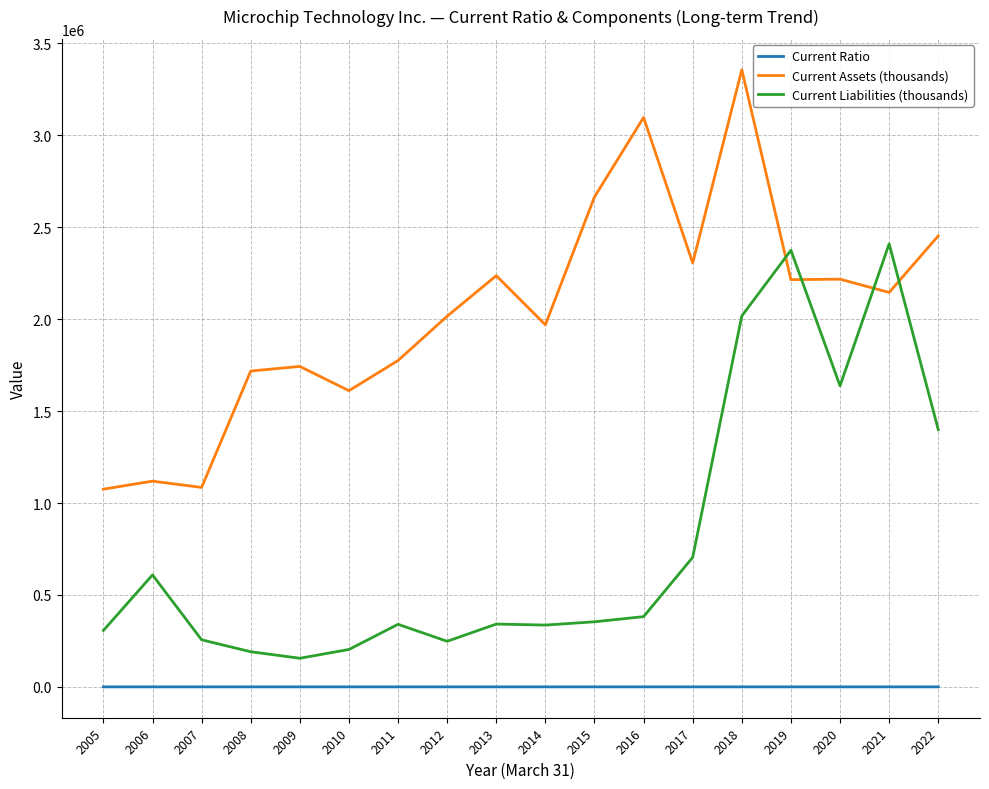

True or false: Current Ratio has more than 2 interior local peaks.

True